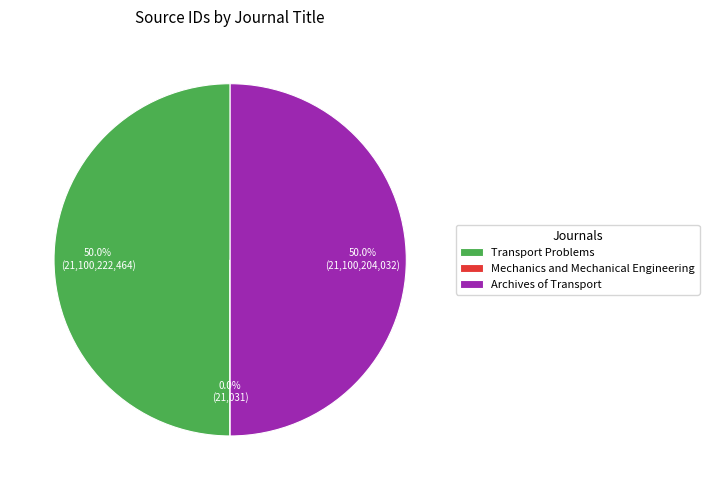

Combined, what portion of the pie is Transport Problems and Archives of Transport?

100.0%